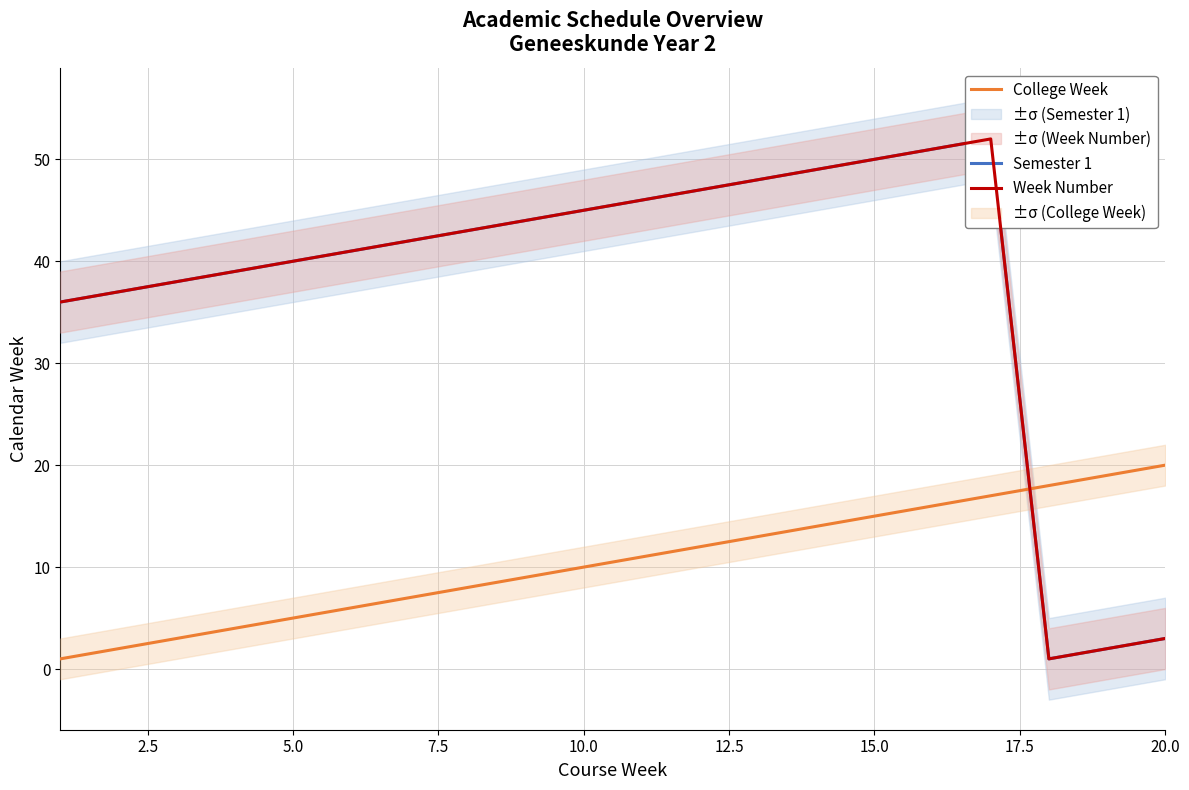

After their last crossing, which series has the higher values: Week Number or College Week?

College Week